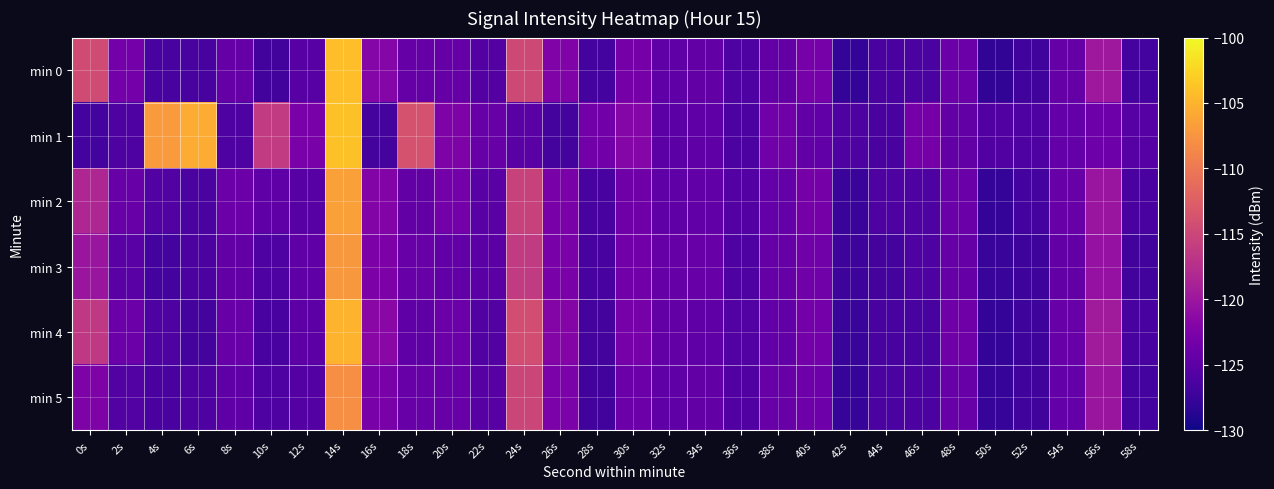

Which series has the largest total across all categories?

min 1